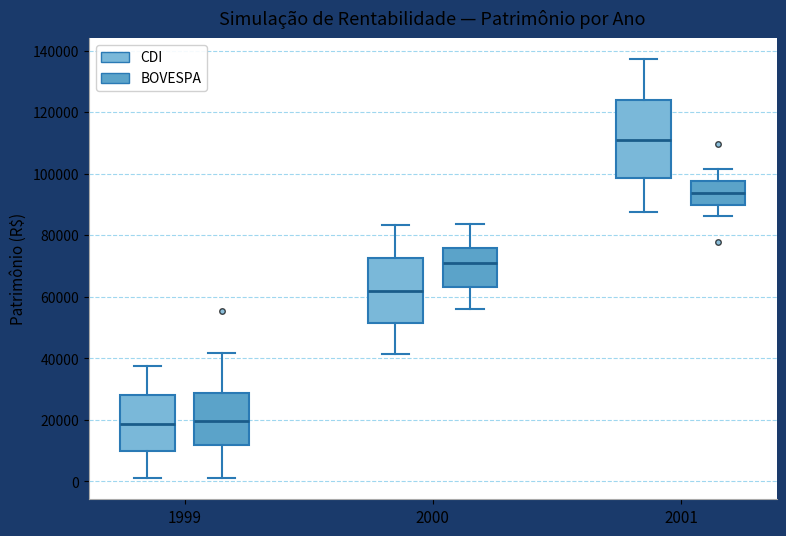

Comparing the boxes themselves (not the whiskers), which one is the tallest?

2001 (CDI)